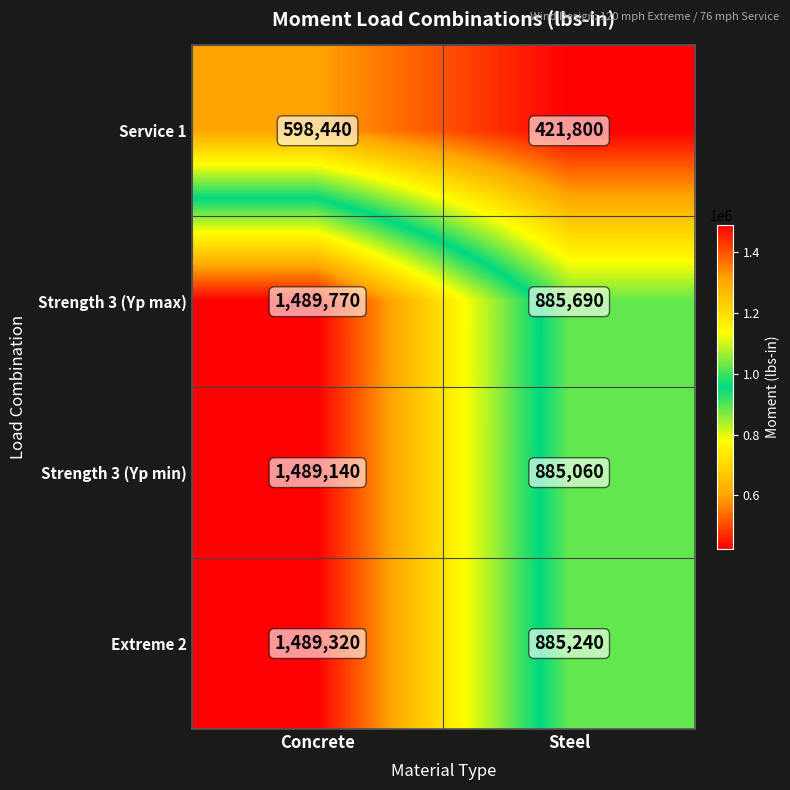

True or false: Extreme 2 has a value of 1957490 at Concrete.

False